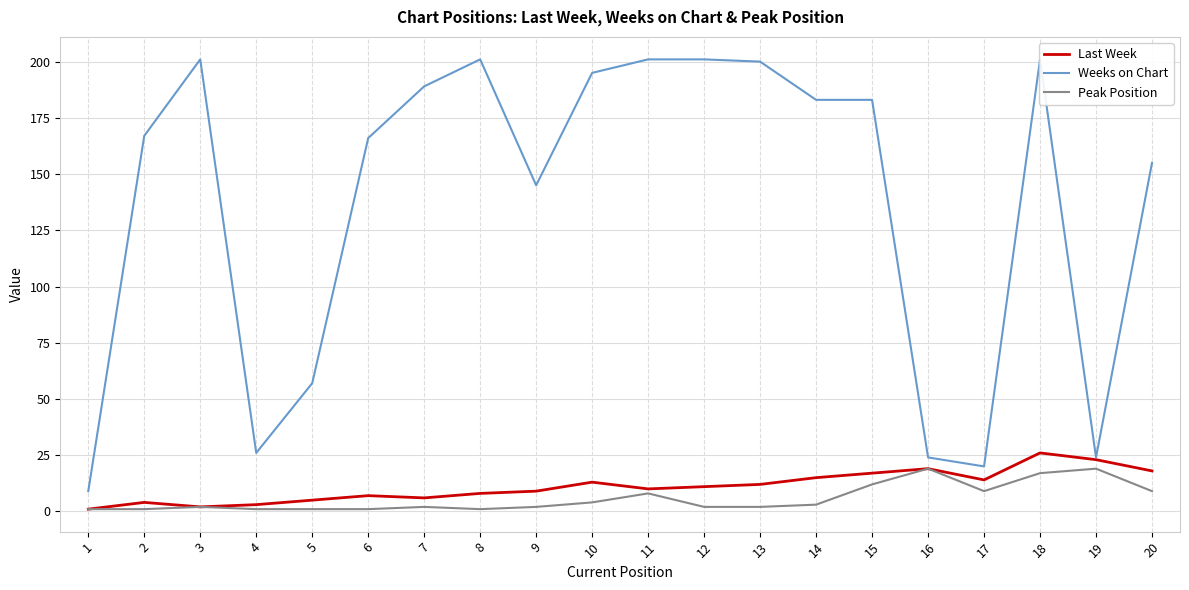

Is the value of Last Week at 1 greater than the value of Weeks on Chart at 5?

No